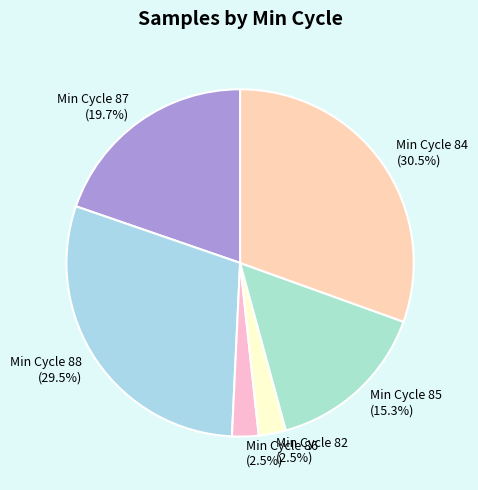

Which slice is the largest?

Min Cycle 84